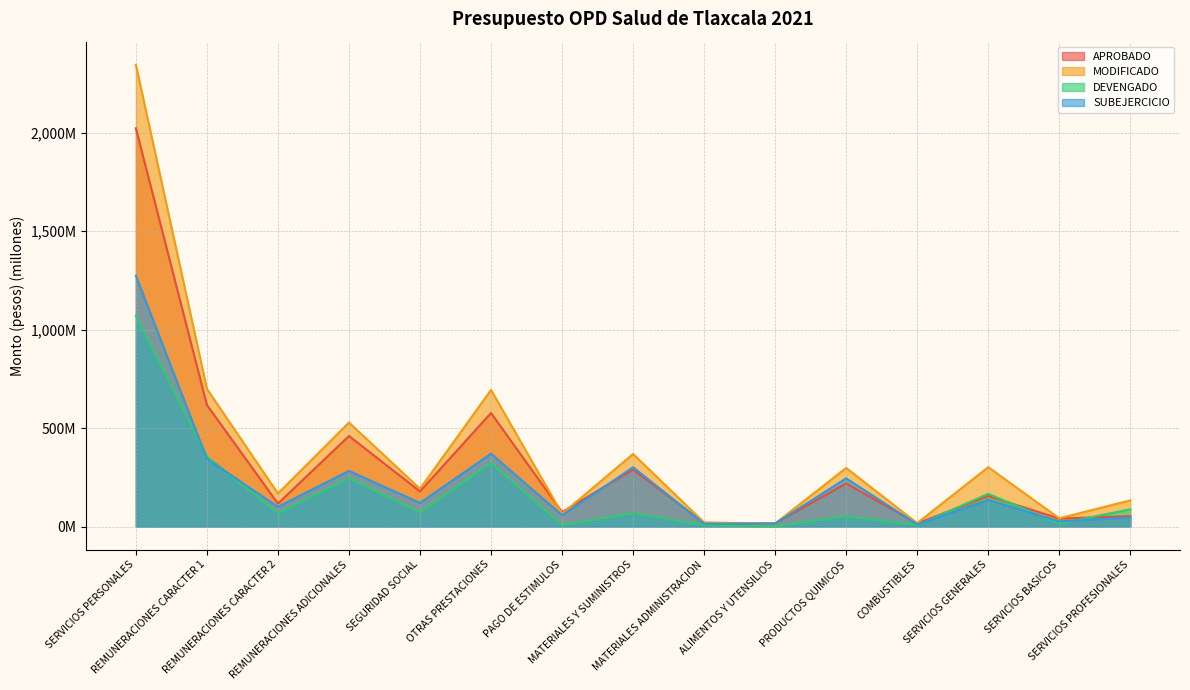

How many values in the DEVENGADO series are below 67?

6